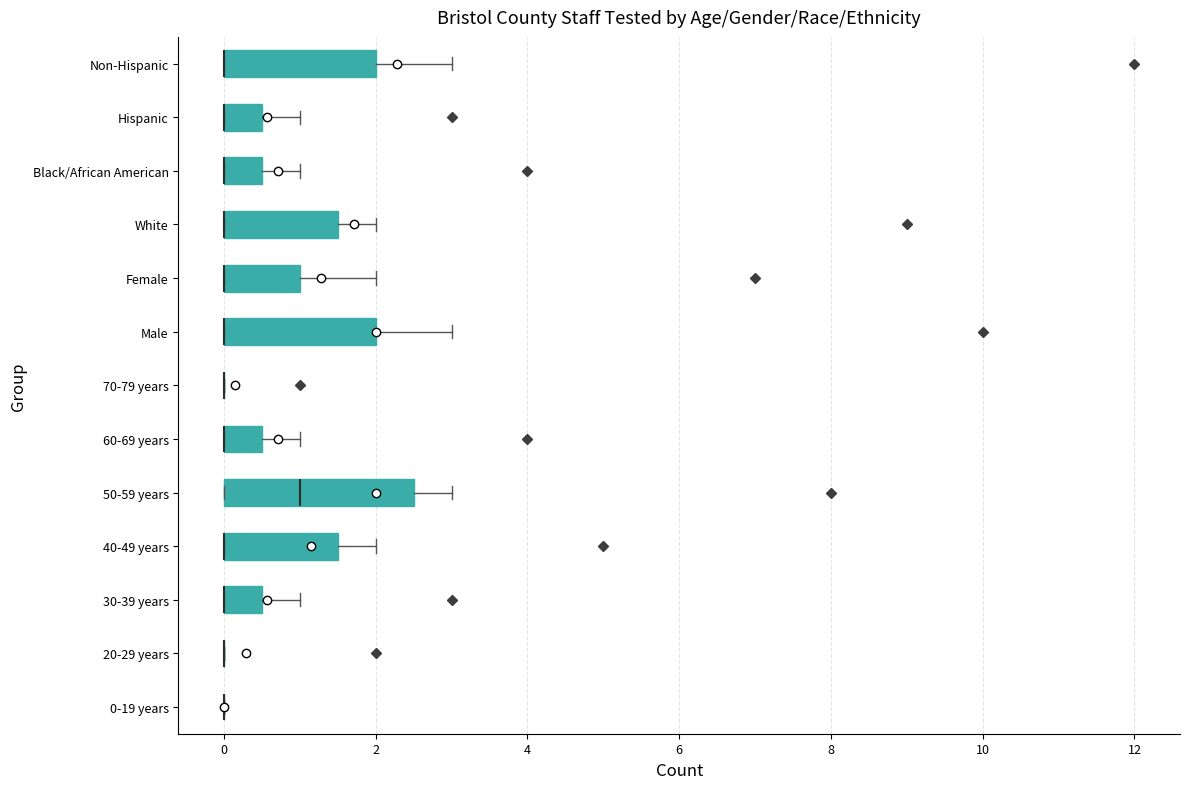

Reading bottom to top, transcribe this box plot: for each box, give where its median line is, the range the box spans, and where its two whiskers end, as read against the x-axis. The values are not printed on the chart, so give them approximately, as read against the axis.

0-19 years: box collapsed to a line at 0.0, whiskers 0.0 to 0.0
20-29 years: box collapsed to a line at 0.0, whiskers 0.0 to 0.0
30-39 years: median 0.0 (drawn on the box's left edge), box 0.0 to 0.6, whiskers 0.0 to 1.0
40-49 years: median 0.0 (drawn on the box's left edge), box 0.0 to 1.6, whiskers 0.0 to 2.0
50-59 years: median 1.0, box 0.0 to 2.6, whiskers 0.0 to 3.0
60-69 years: median 0.0 (drawn on the box's left edge), box 0.0 to 0.6, whiskers 0.0 to 1.0
70-79 years: box collapsed to a line at 0.0, whiskers 0.0 to 0.0
Male: median 0.0 (drawn on the box's left edge), box 0.0 to 2.0, whiskers 0.0 to 3.0
Female: median 0.0 (drawn on the box's left edge), box 0.0 to 1.0, whiskers 0.0 to 2.0
White: median 0.0 (drawn on the box's left edge), box 0.0 to 1.6, whiskers 0.0 to 2.0
Black/African American: median 0.0 (drawn on the box's left edge), box 0.0 to 0.6, whiskers 0.0 to 1.0
Hispanic: median 0.0 (drawn on the box's left edge), box 0.0 to 0.6, whiskers 0.0 to 1.0
Non-Hispanic: median 0.0 (drawn on the box's left edge), box 0.0 to 2.0, whiskers 0.0 to 3.0